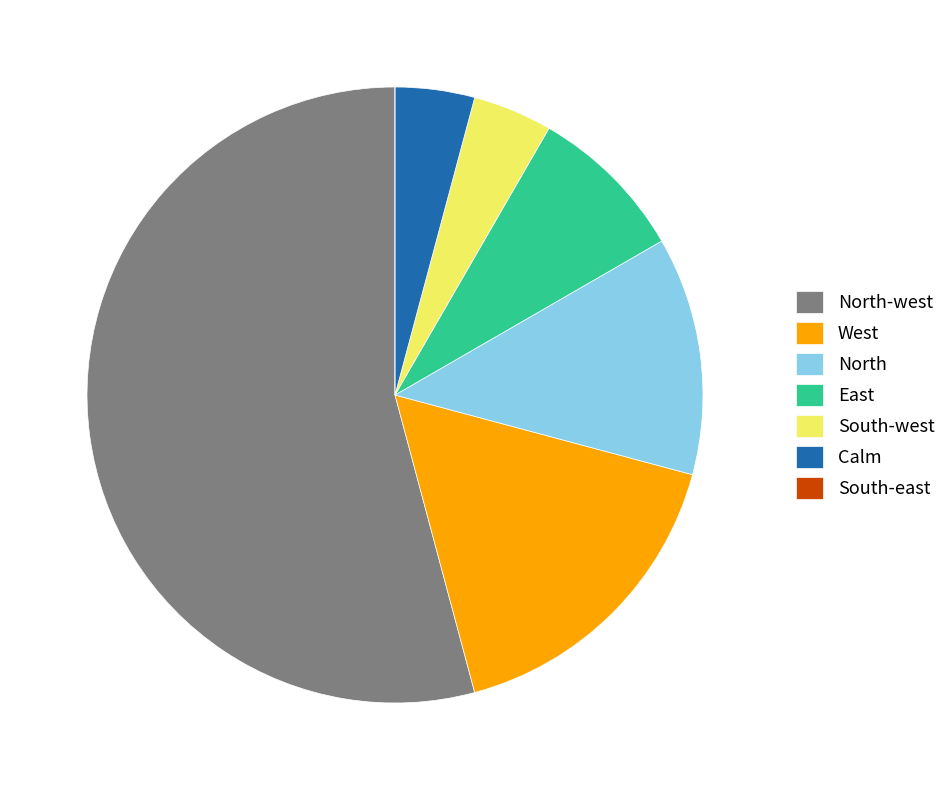

True or false: West accounts for 17% of the total.

True